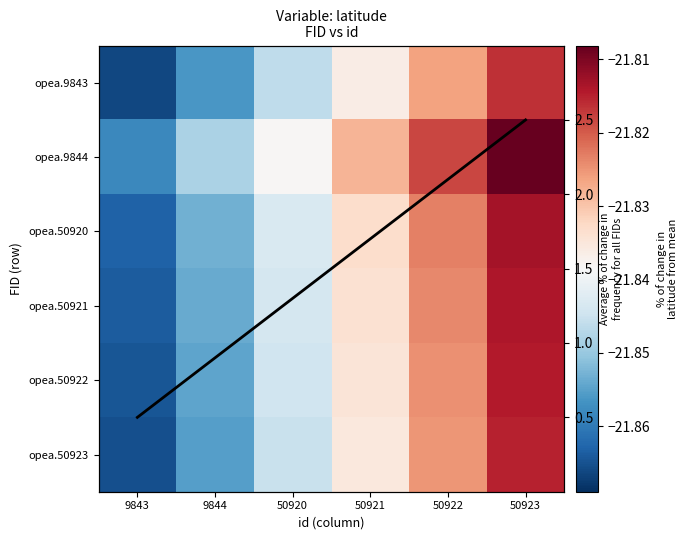

At which category is the sum across all series the highest?

50923